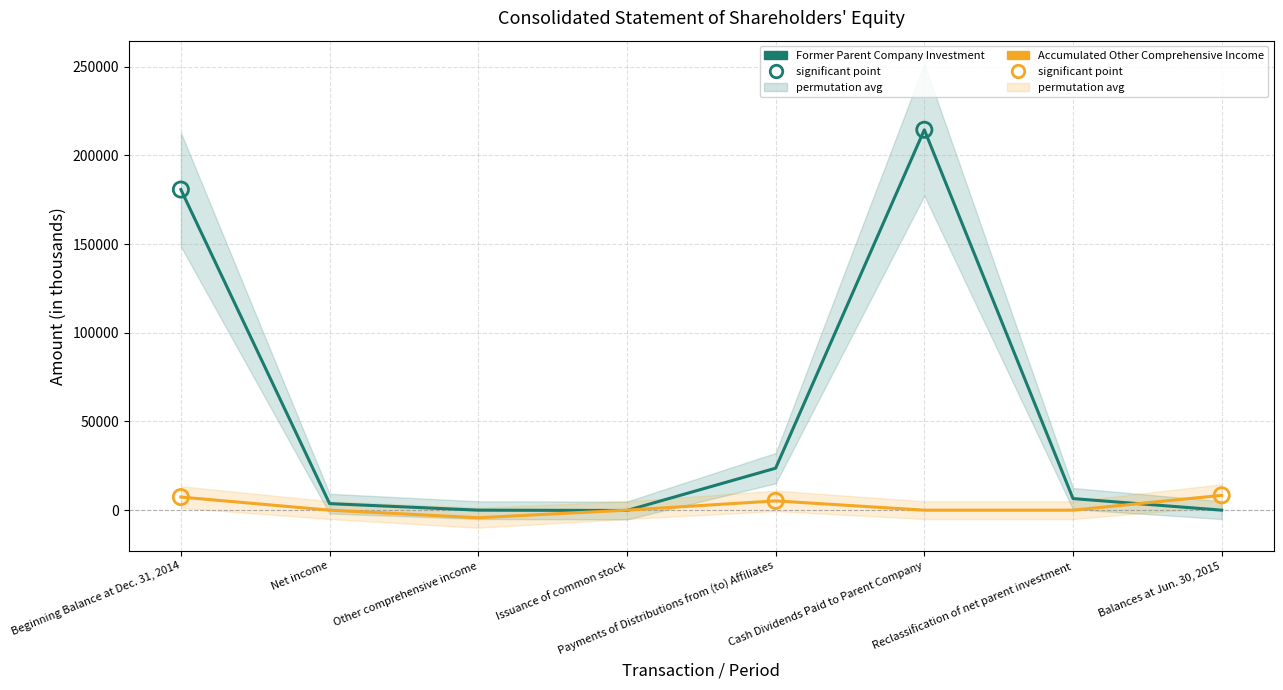

What are all the series names shown in the legend?

Former Parent Company Investment, Accumulated Other Comprehensive Income